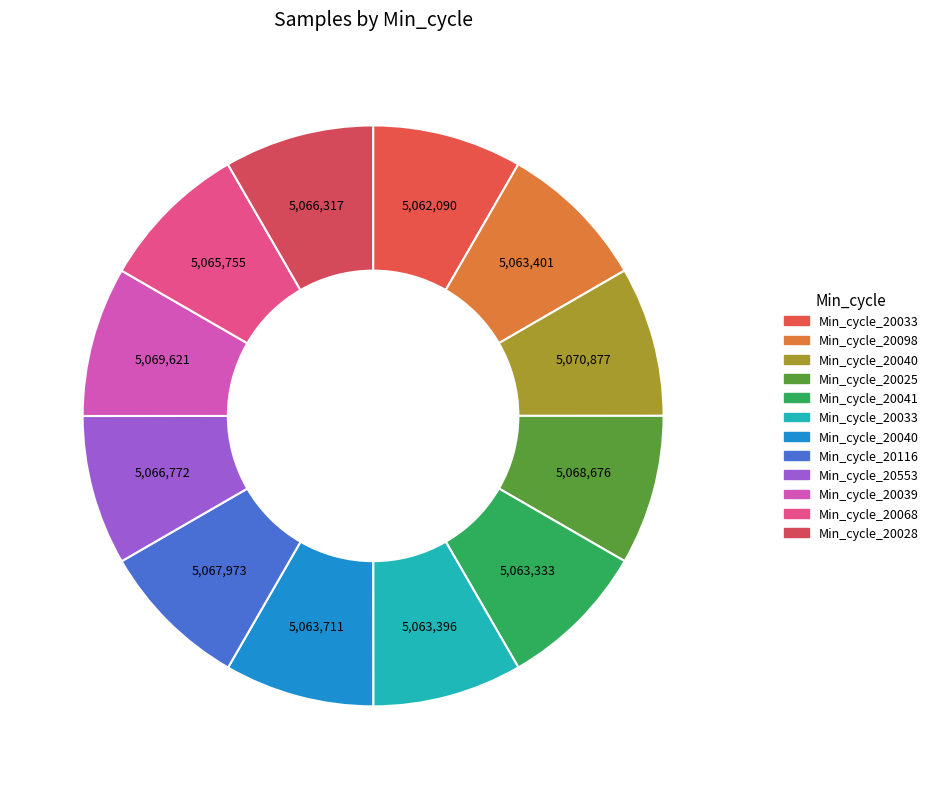

Rank the categories by value from lowest to highest.

20033, 20041, 20033, 20098, 20040, 20068, 20028, 20553, 20116, 20025, 20039, 20040